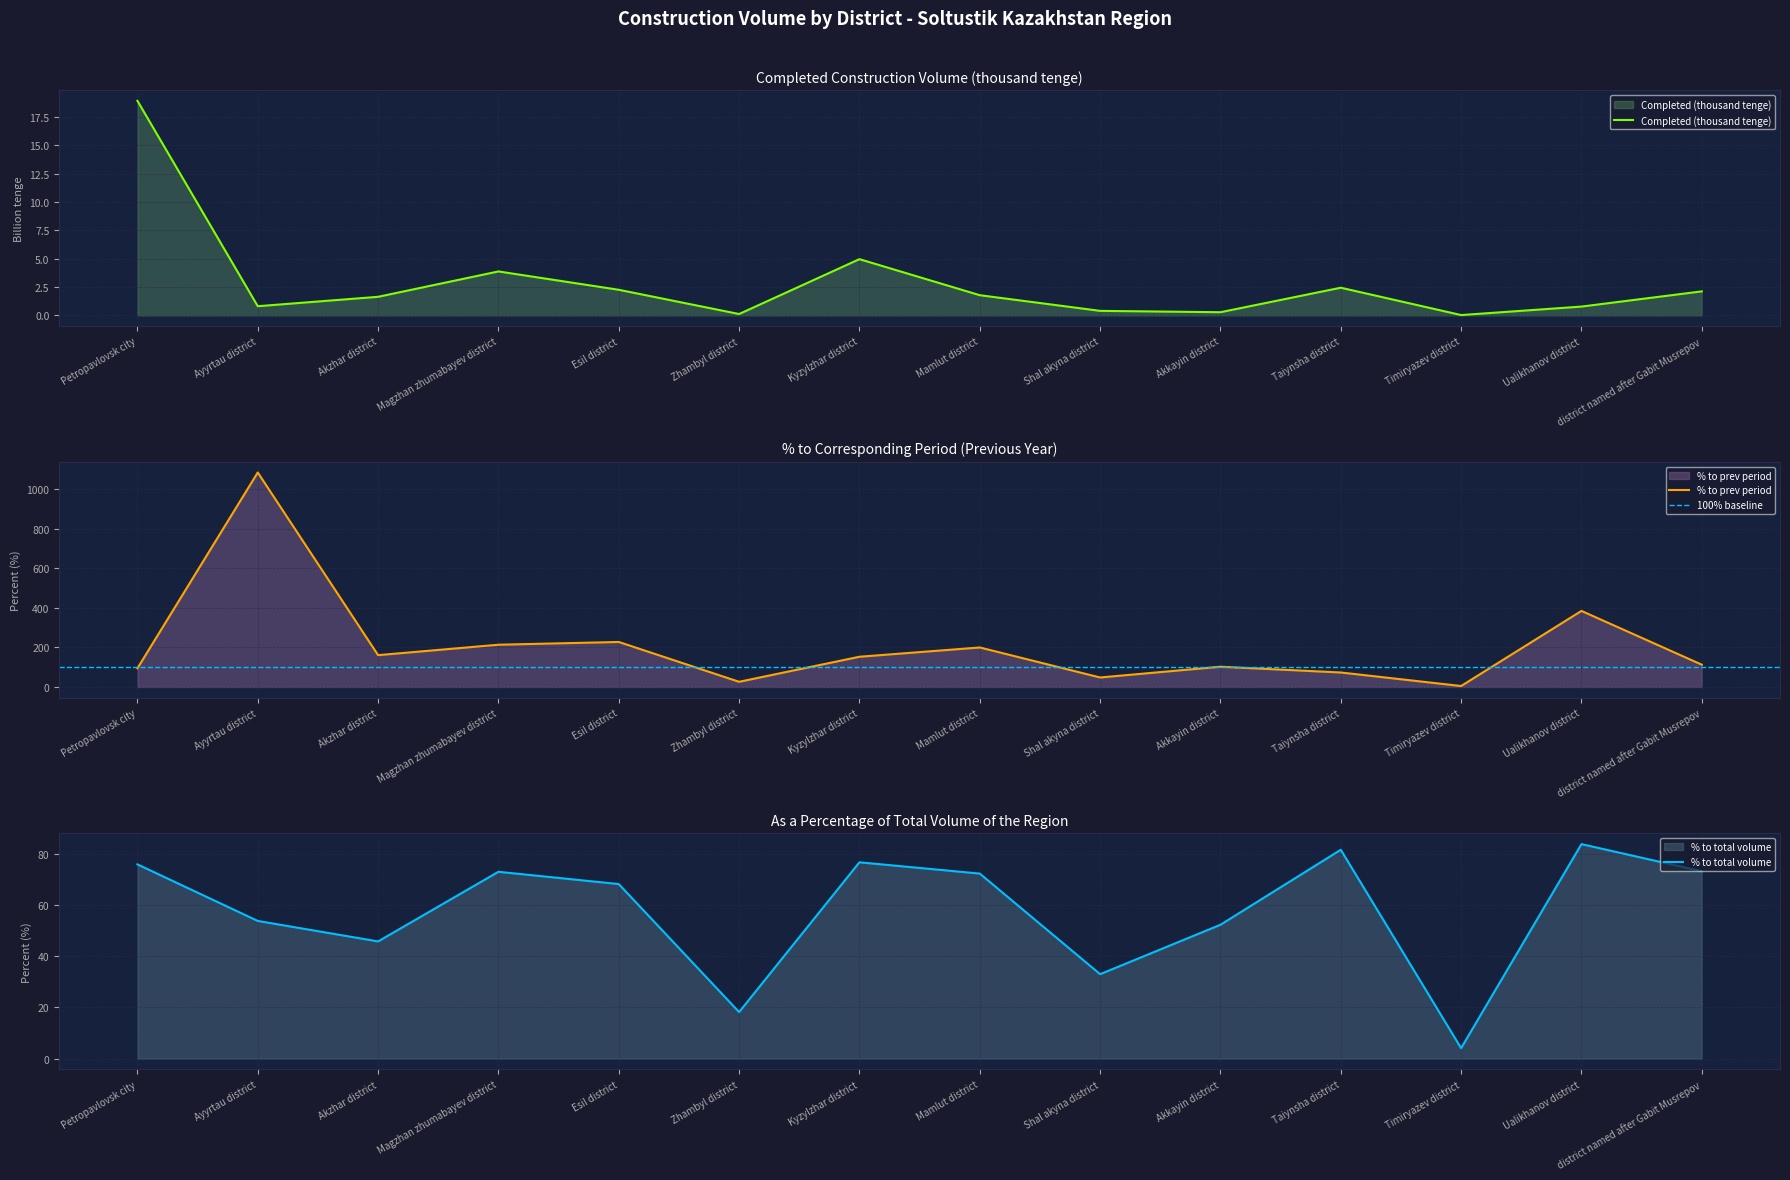

What is the difference between the second highest and second lowest values in the % to prev period series?

358.1